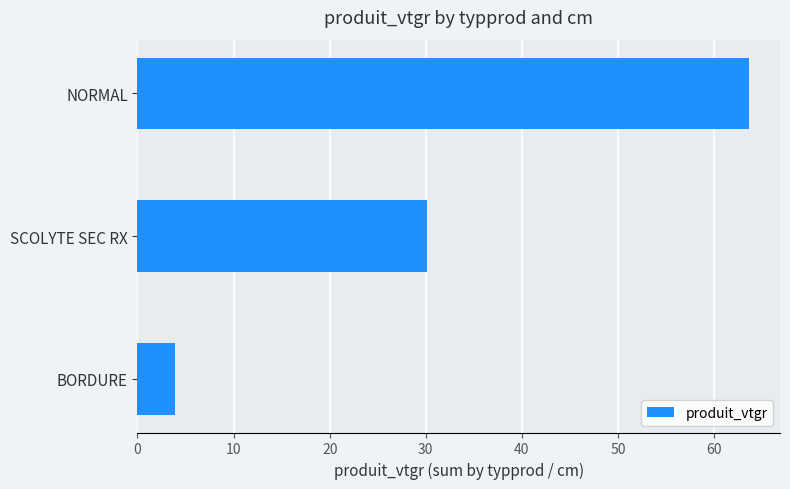

What is the ratio of the value at SCOLYTE SEC RX to the value at NORMAL?

0.5